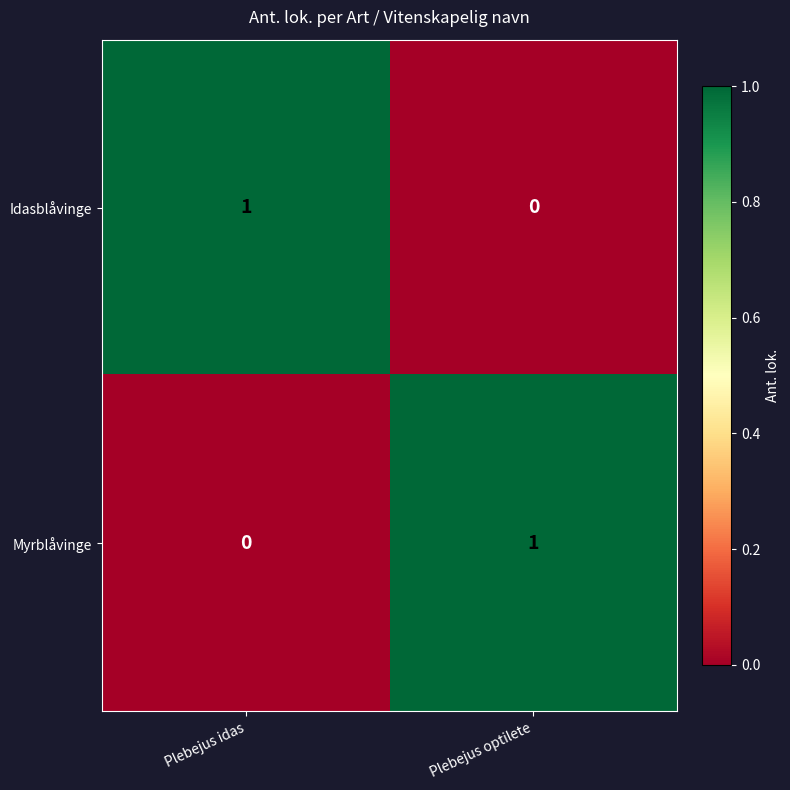

True or false: Myrblåvinge has a value of 1 at Plebejus idas.

False